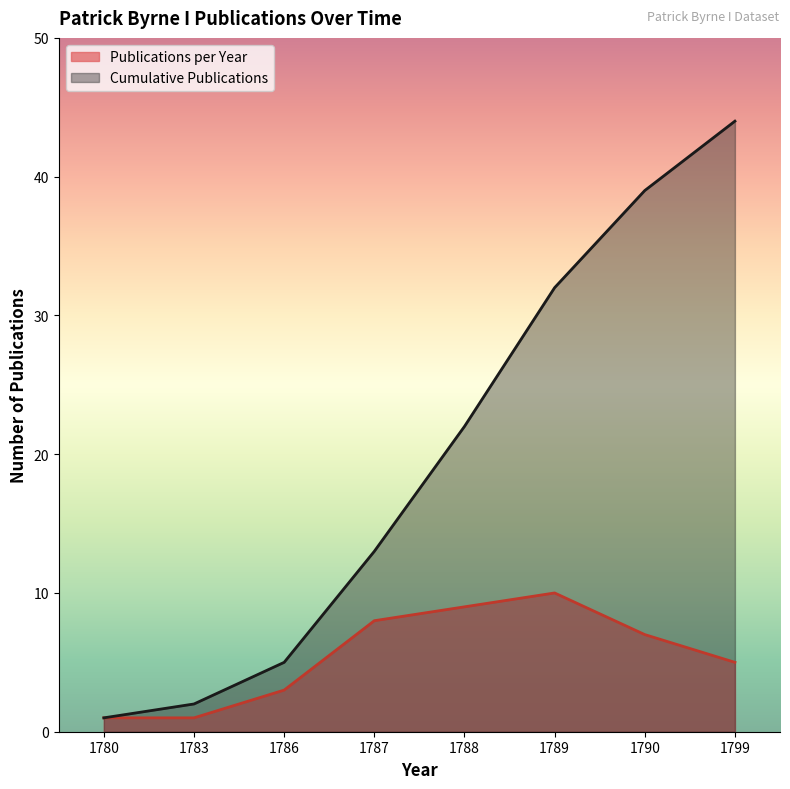

What is the value of the Publications per Year point at the 5th from the left?

9